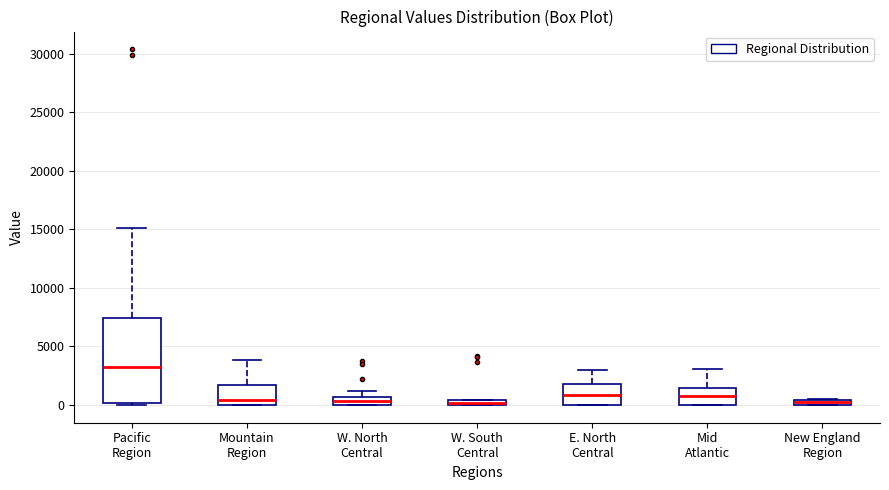

Comparing the boxes themselves (not the whiskers), which one is the tallest?

Pacific Region